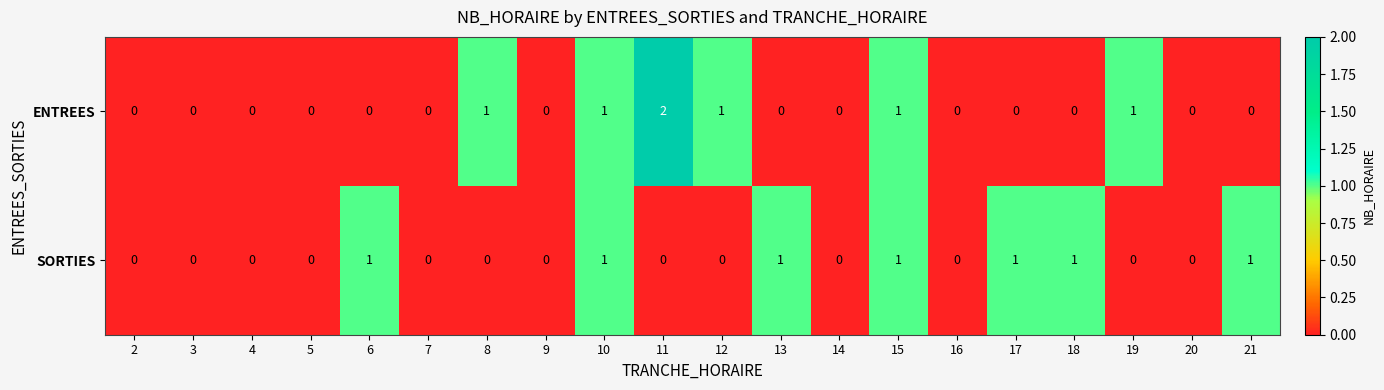

How many categories are shown in the chart?

20